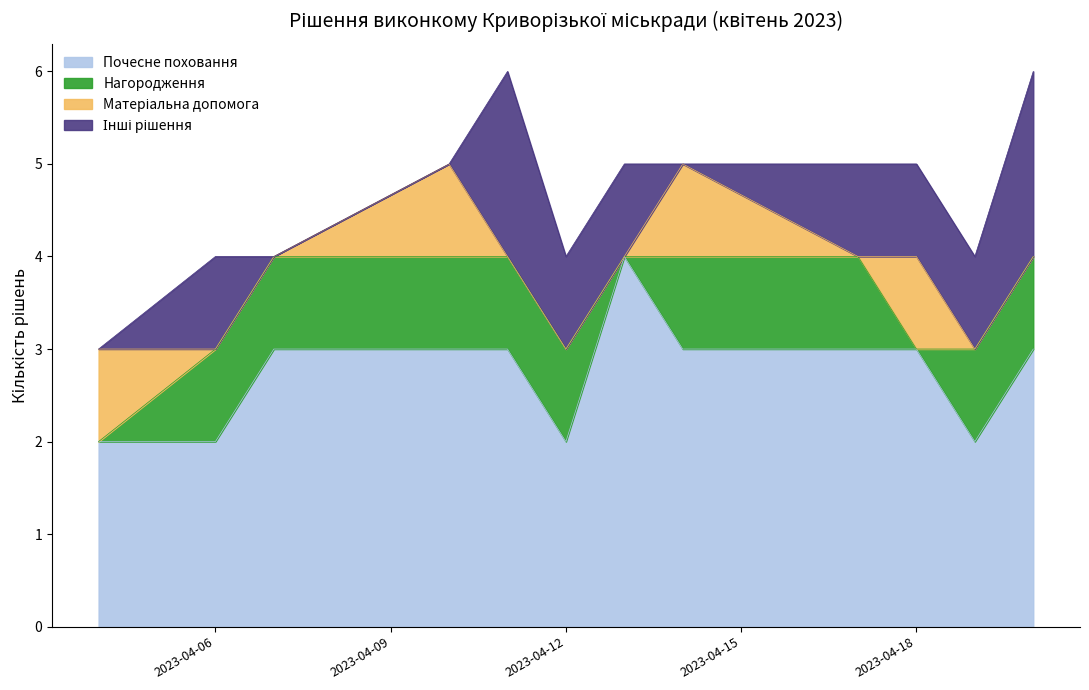

Rank the categories by Почесне поховання value from lowest to highest.

2023-04-04, 2023-04-06, 2023-04-12, 2023-04-19, 2023-04-07, 2023-04-10, 2023-04-11, 2023-04-14, 2023-04-17, 2023-04-18, 2023-04-20, 2023-04-13